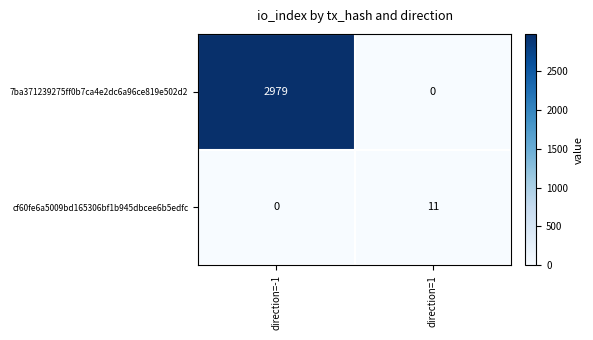

List the labels in order of 7ba371239275ff0b7ca4e2dc6a96ce819e502d2 value, largest first.

direction=-1, direction=1